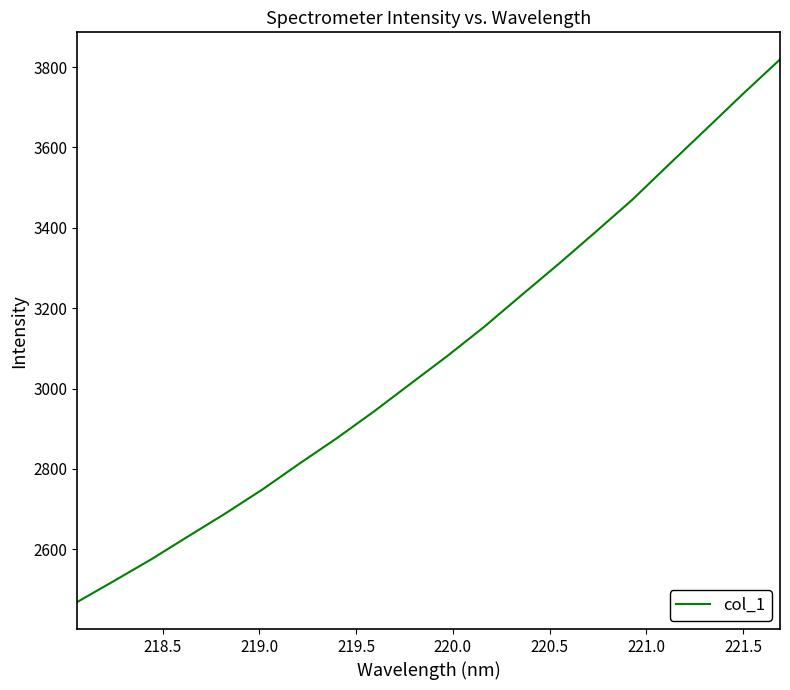

True or false: there are more than 1 points higher than both neighbors.

False